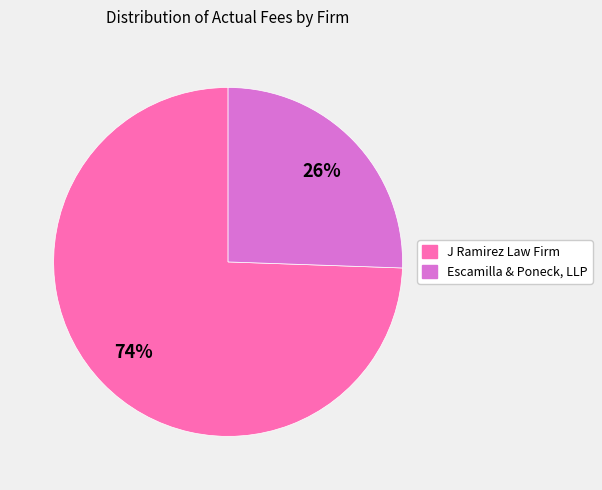

Count the number of slices in the pie.

2